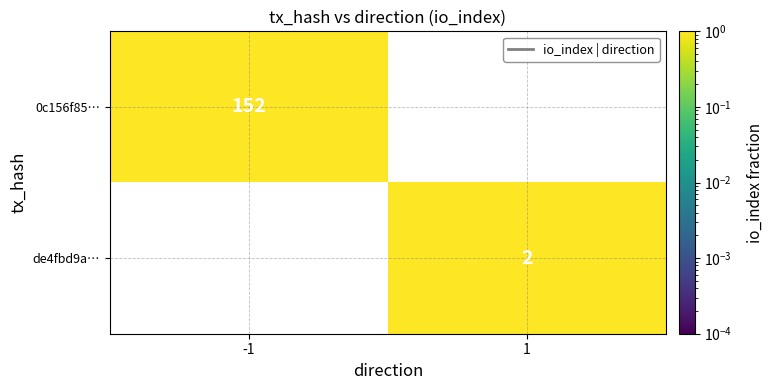

The de4fbd9a… series shows 1 at 1. True or false?

False